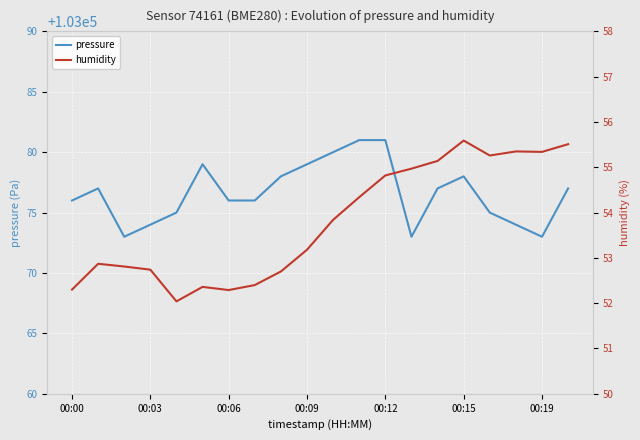

True or false: pressure has a value of 103078 at 00:15.

True